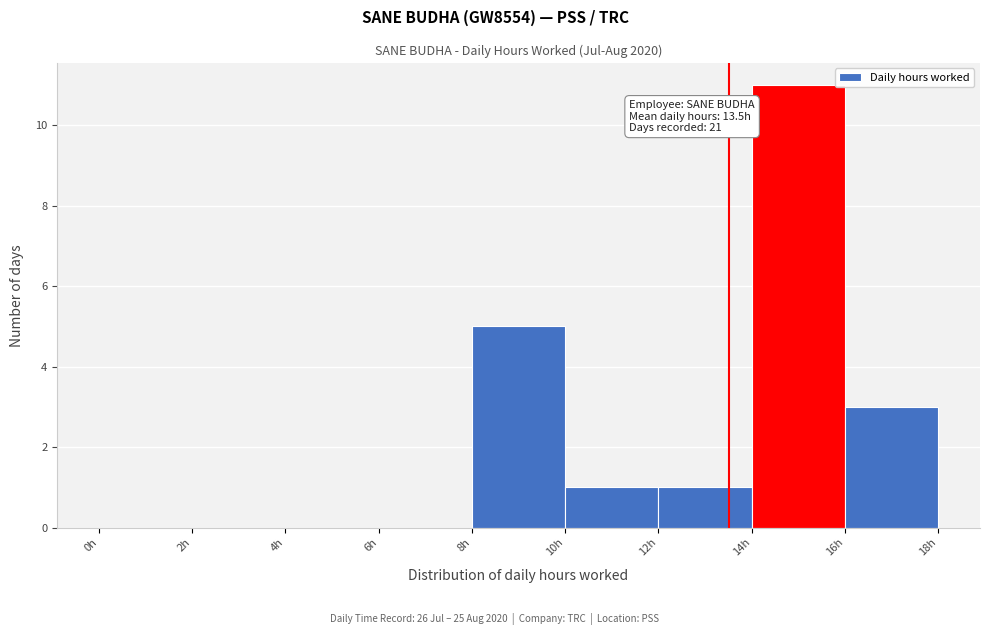

Over which range of the x-axis is the bar tallest?

14 to 16